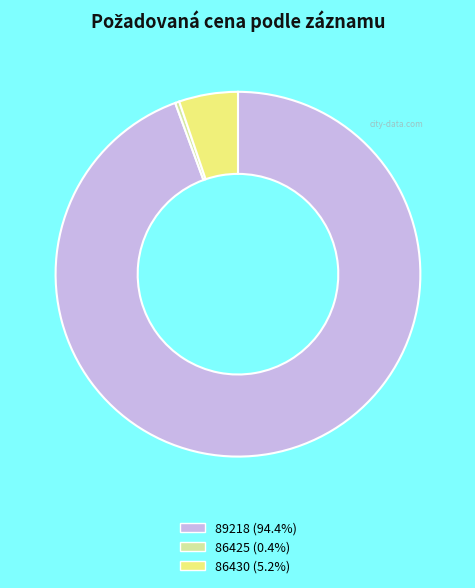

What is the smallest slice in the pie chart?

86425